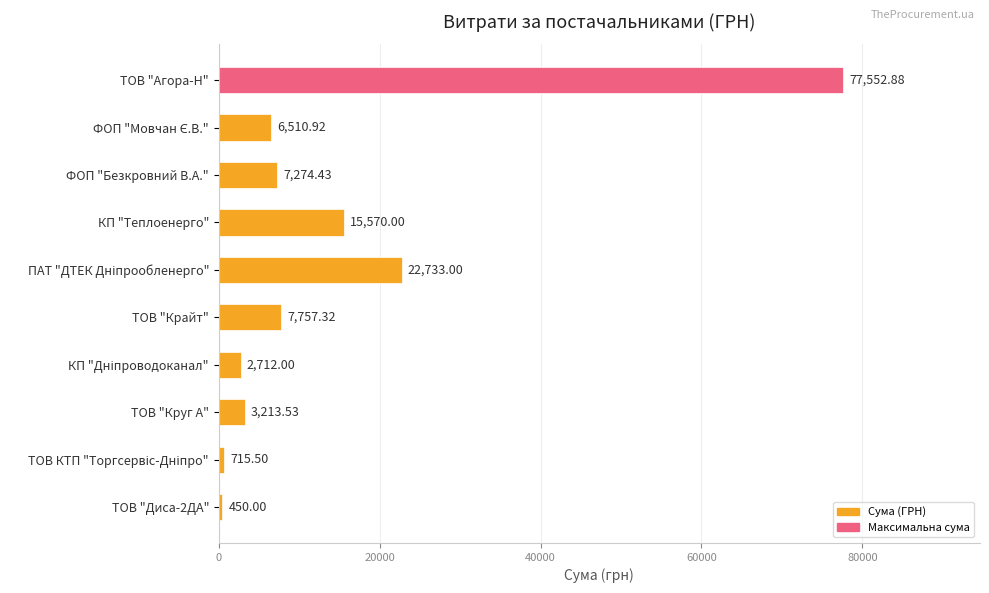

What is the difference between the second highest and minimum values?

22283.0